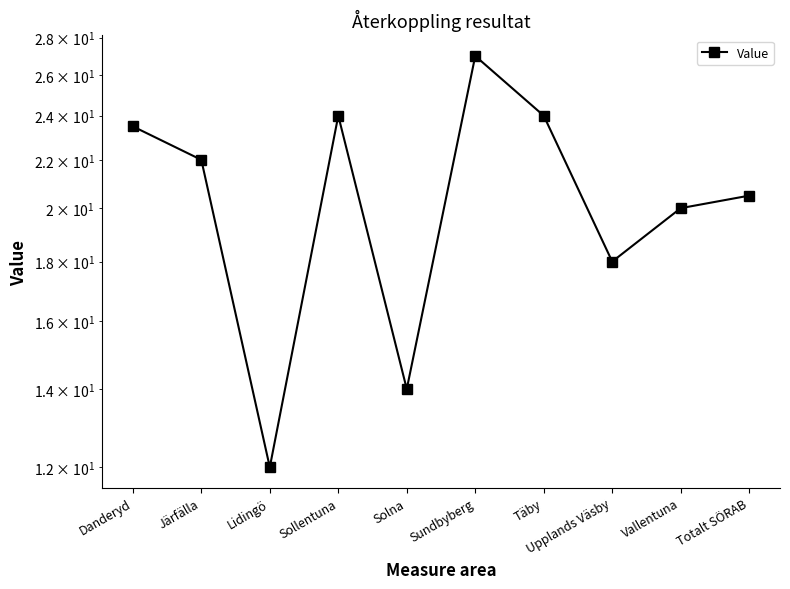

Approximately how many times larger is the value at Upplands Väsby compared to Solna?

1.3